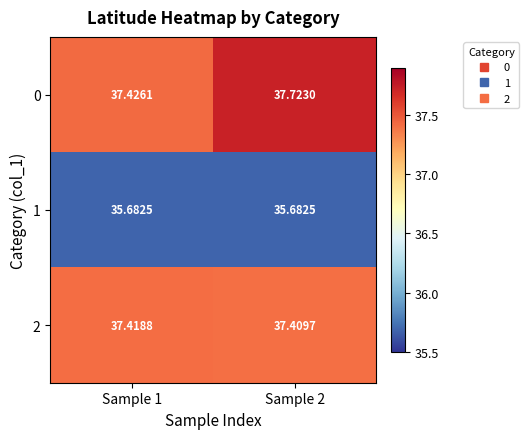

Count the number of categories in the chart.

2